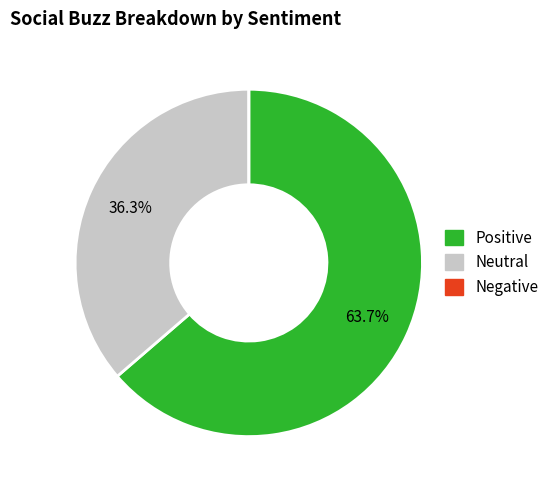

Does any single category account for the majority?

Yes